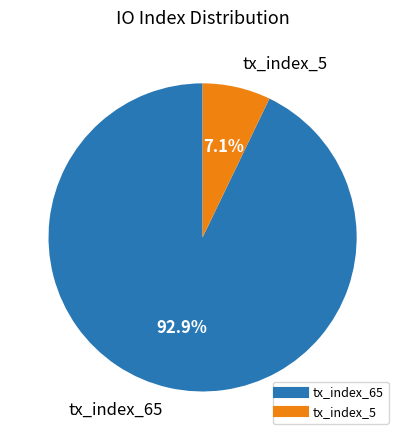

Count the number of slices in the pie.

2